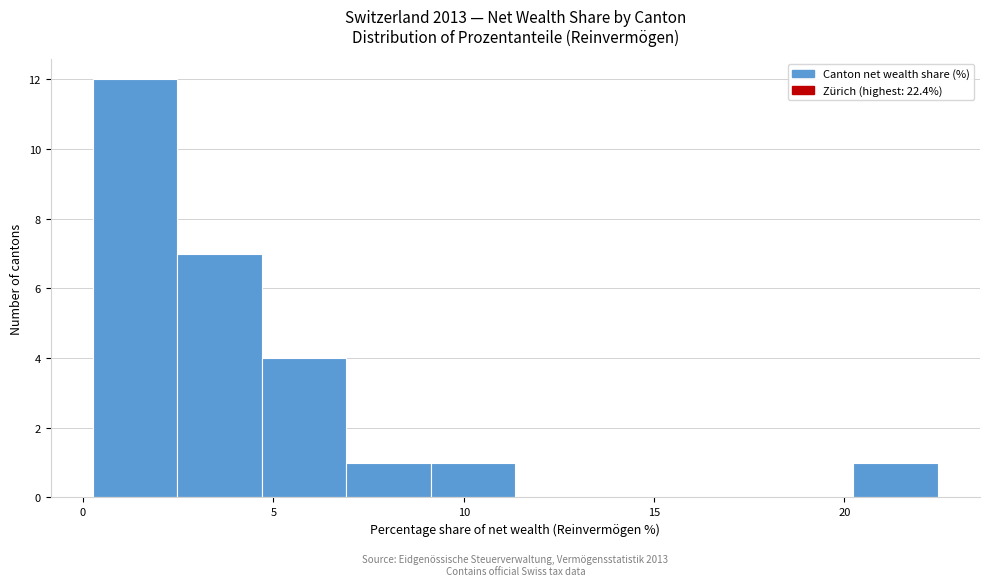

Over which range of the x-axis is the bar tallest?

0.5 to 2.5